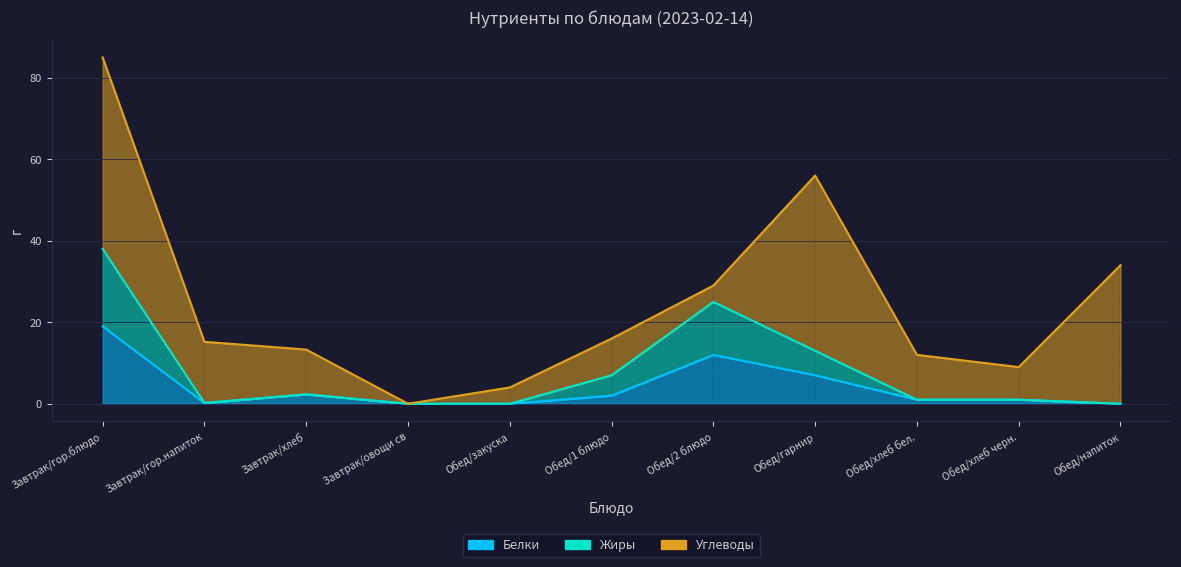

True or false: Белки has more than 2 interior local peaks.

False